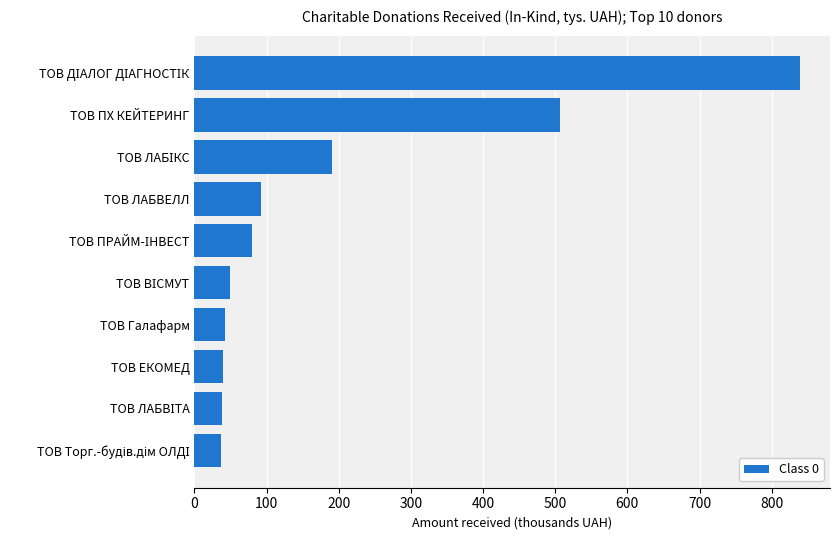

Where is the data nearest to the value 438?

ТОВ ПХ КЕЙТЕРИНГ